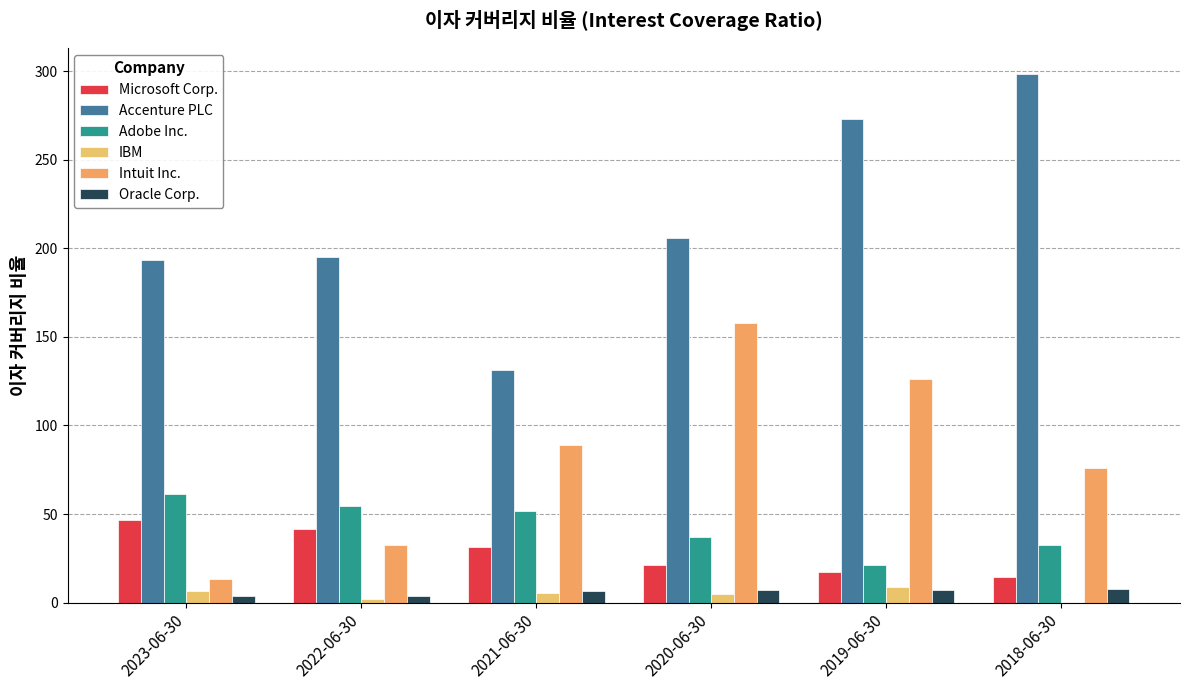

How many groups of bars are there?

6